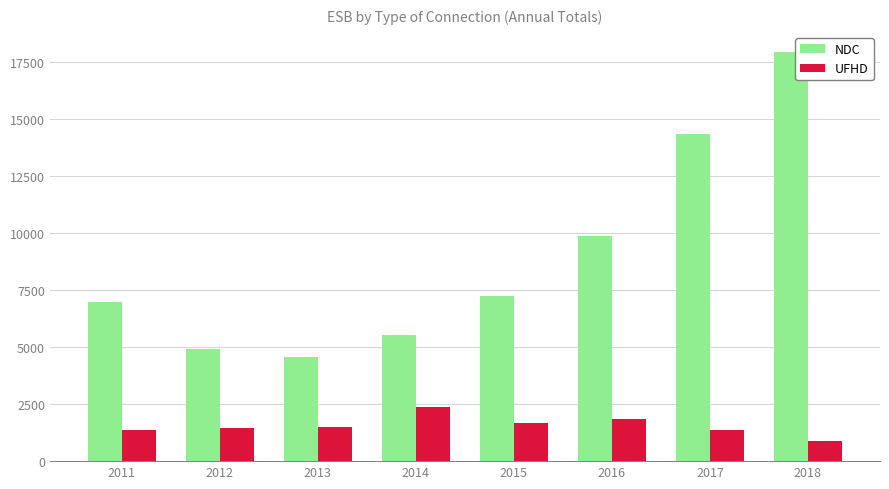

Which series changed the most between 2013 and 2018?

NDC